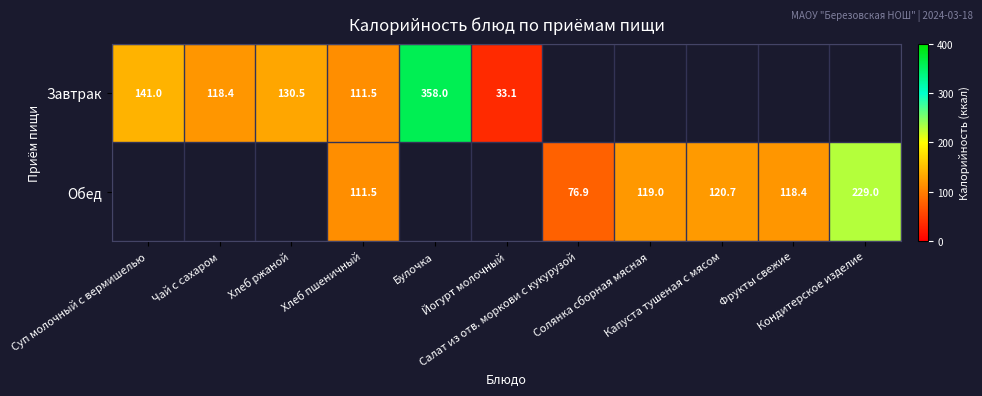

How many categories are shown in the chart?

11